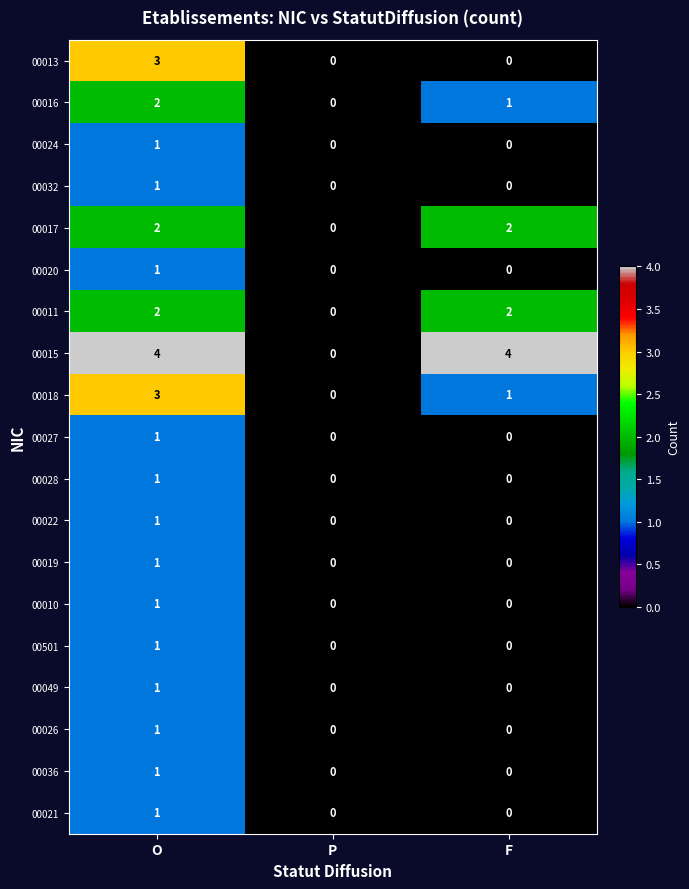

The 00024 series shows -1 at P. True or false?

False